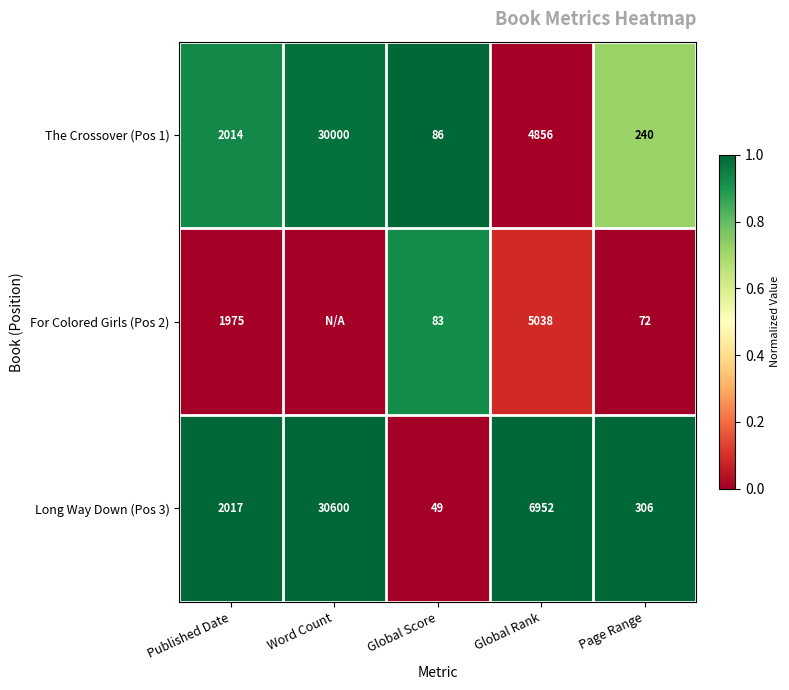

At which category is the sum across all series the highest?

Word Count